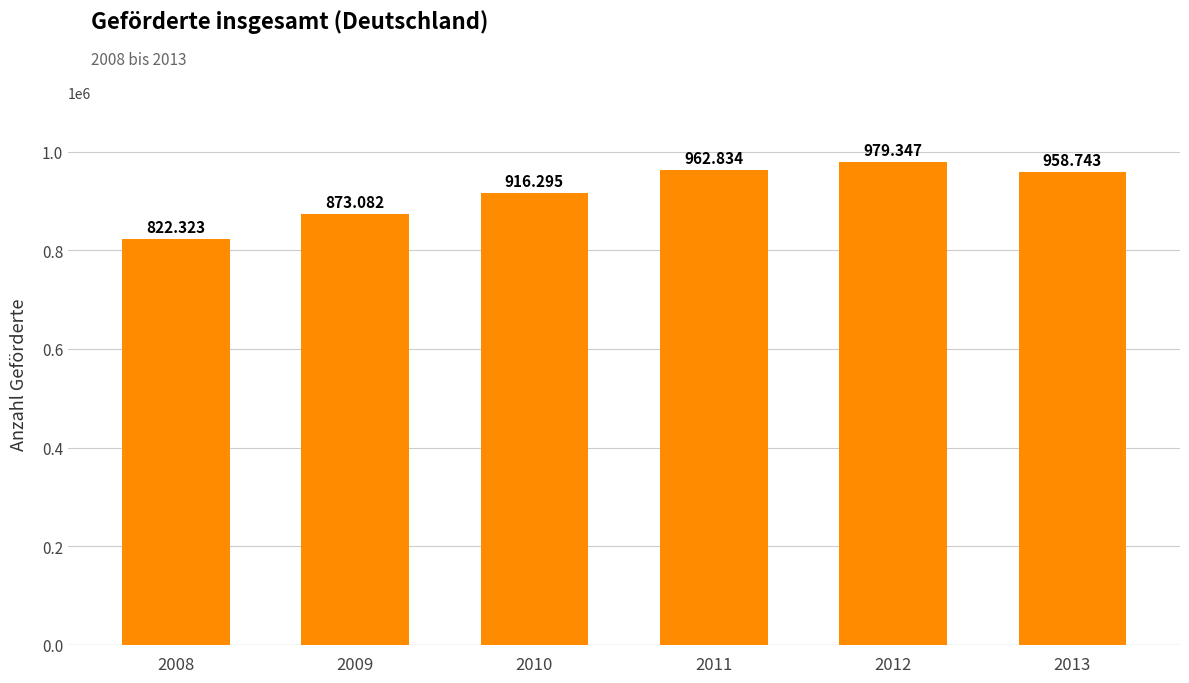

What is the difference between the maximum and minimum values?

157024